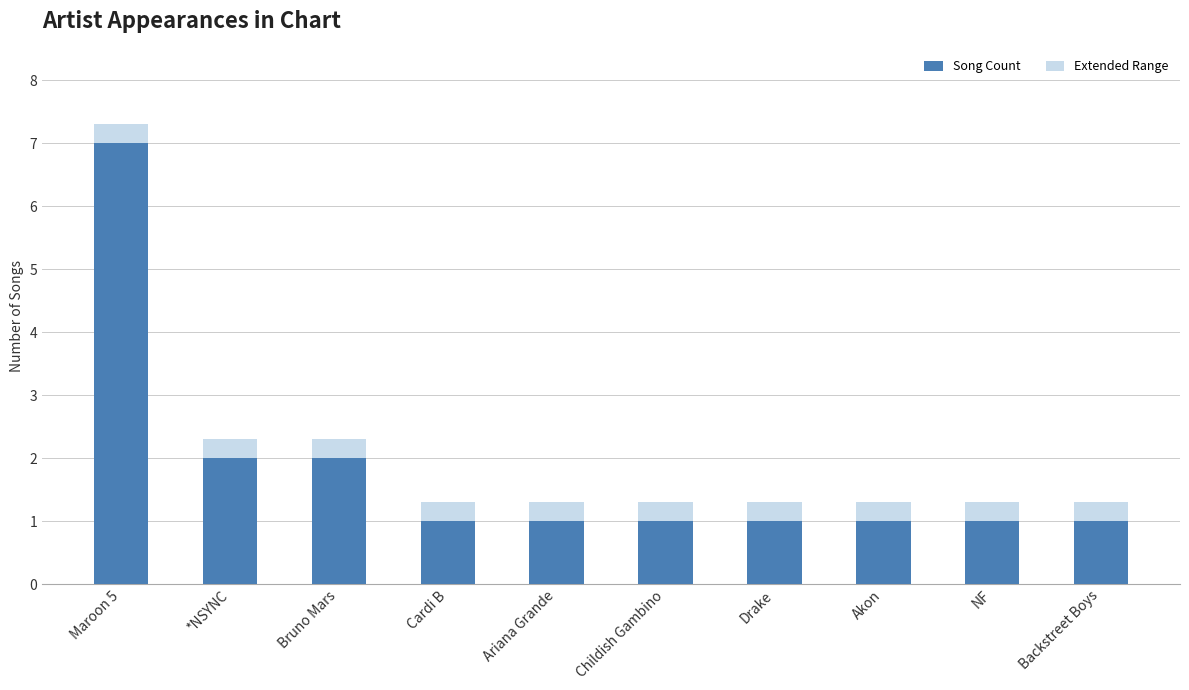

Read the Song Count value at Cardi B.

1.0